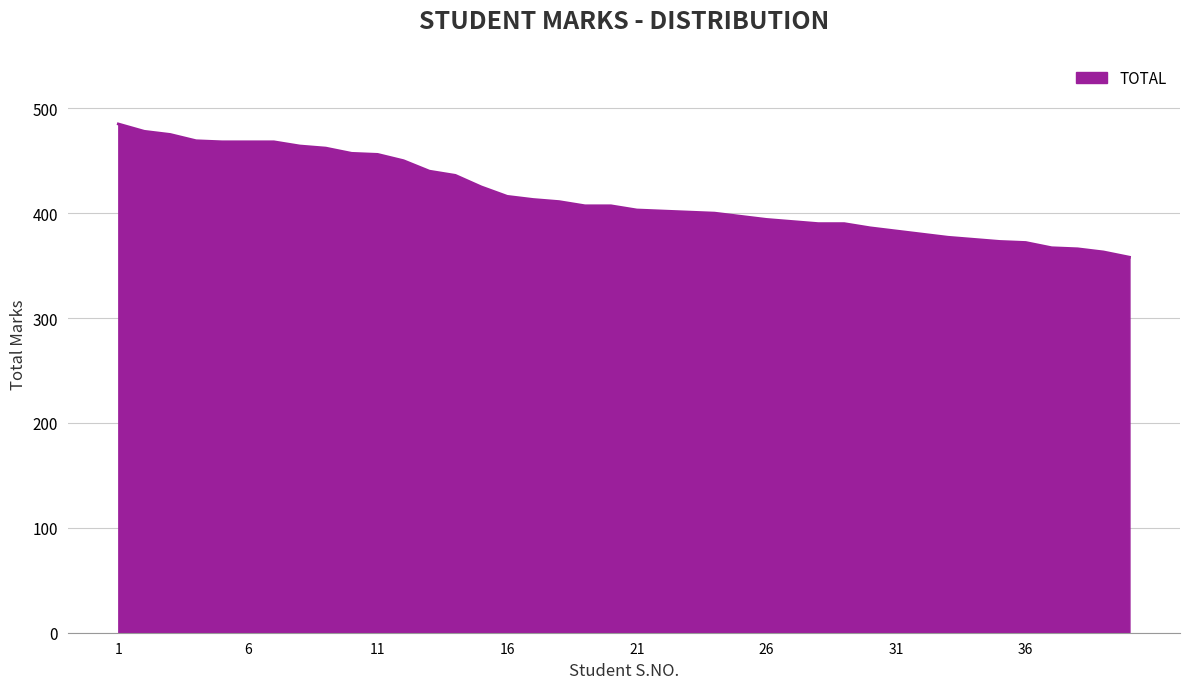

What is the smallest value displayed?

358